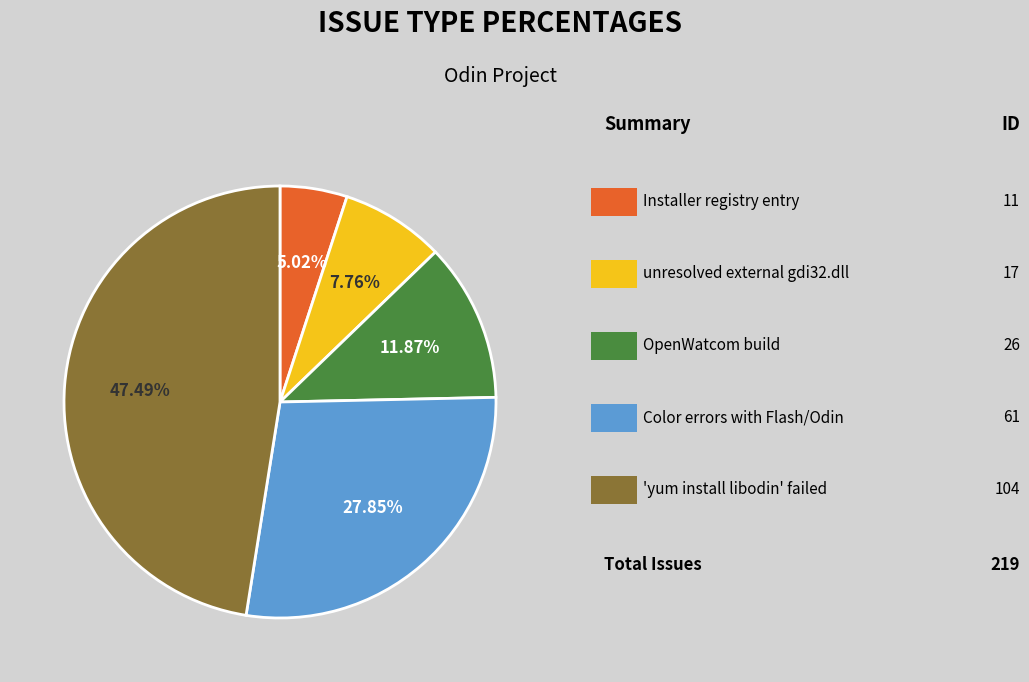

Is there a majority slice in this chart?

No